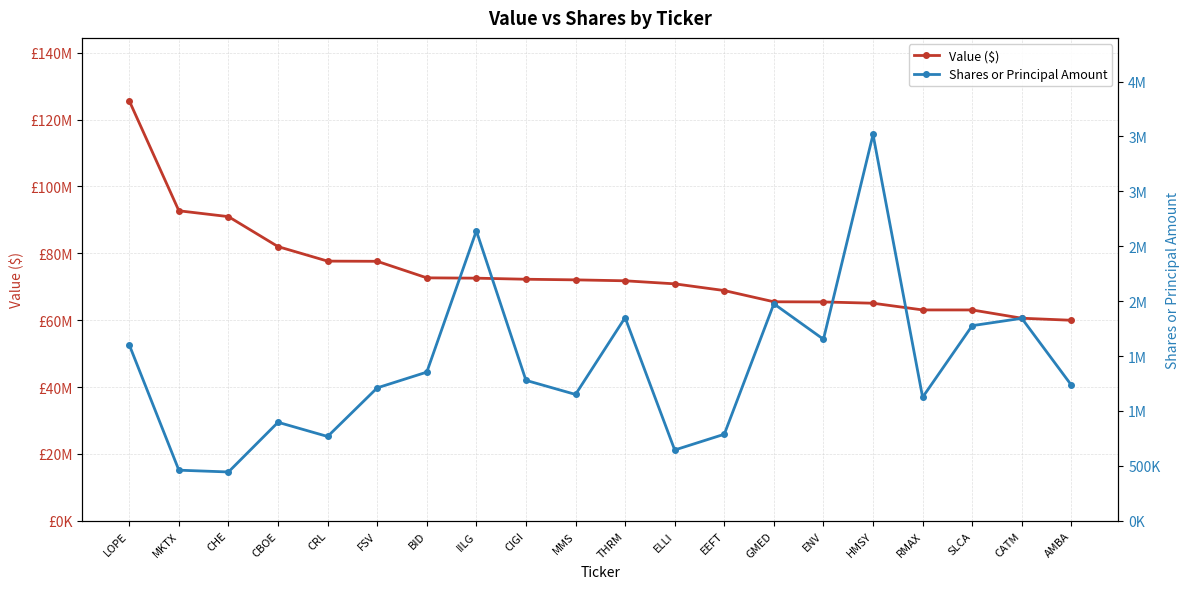

True or false: Shares or Principal Amount and Value ($) cross at least once.

False